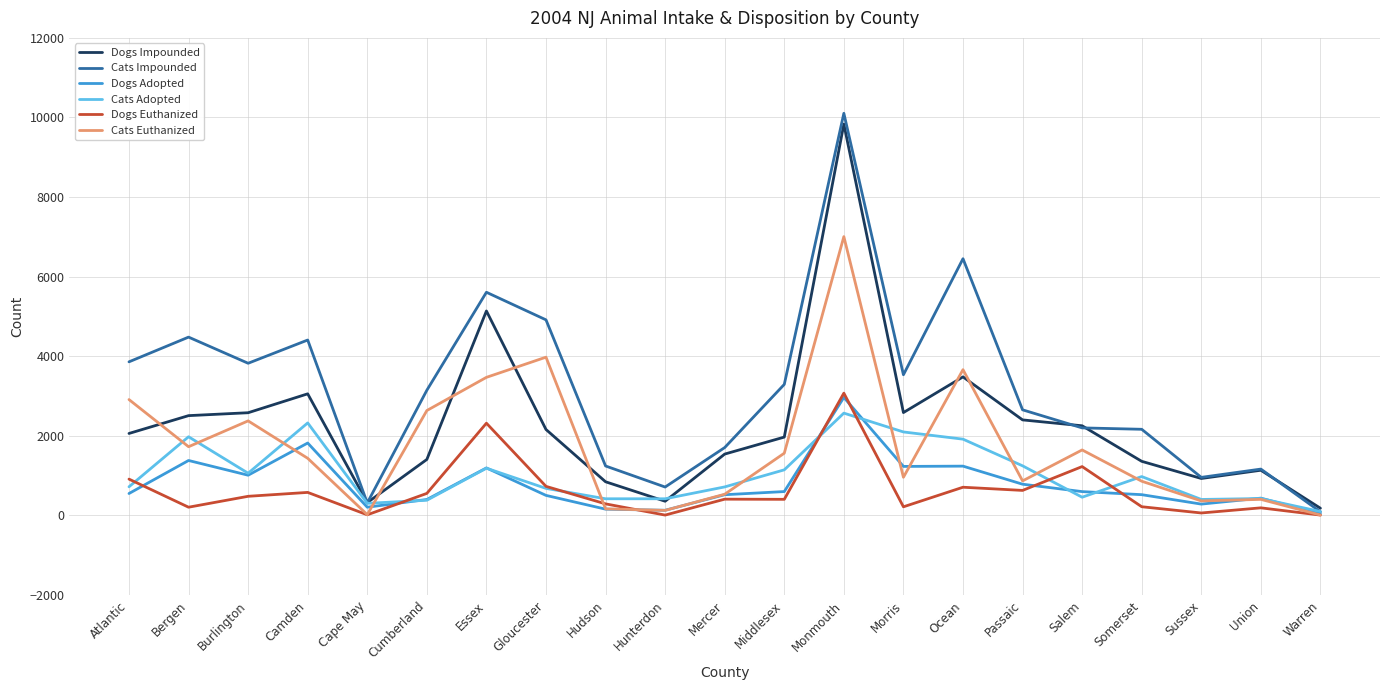

True or false: Dogs Impounded and Cats Euthanized cross at least once.

True